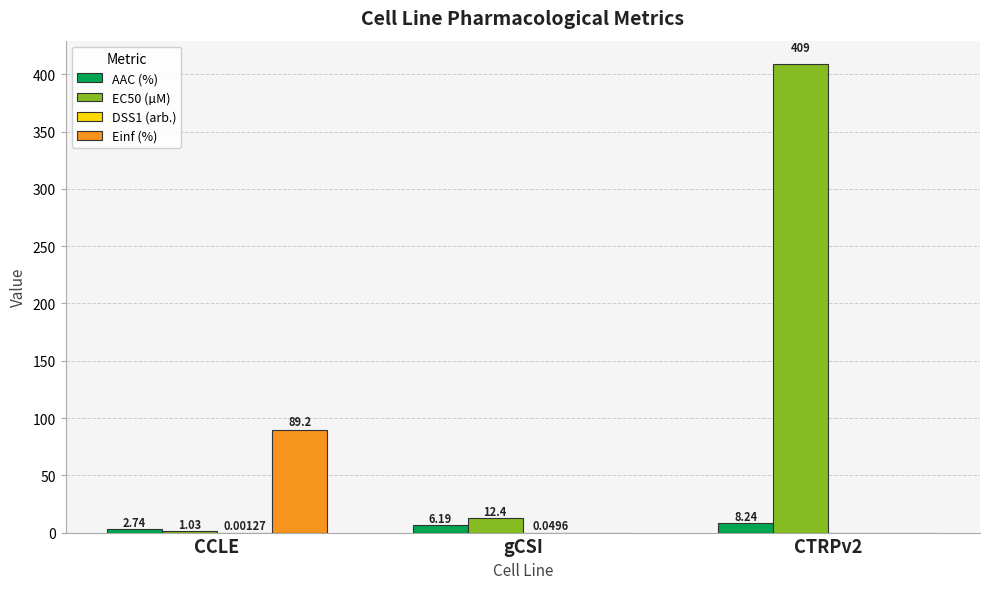

What is the total value across all series at CTRPv2?

417.2